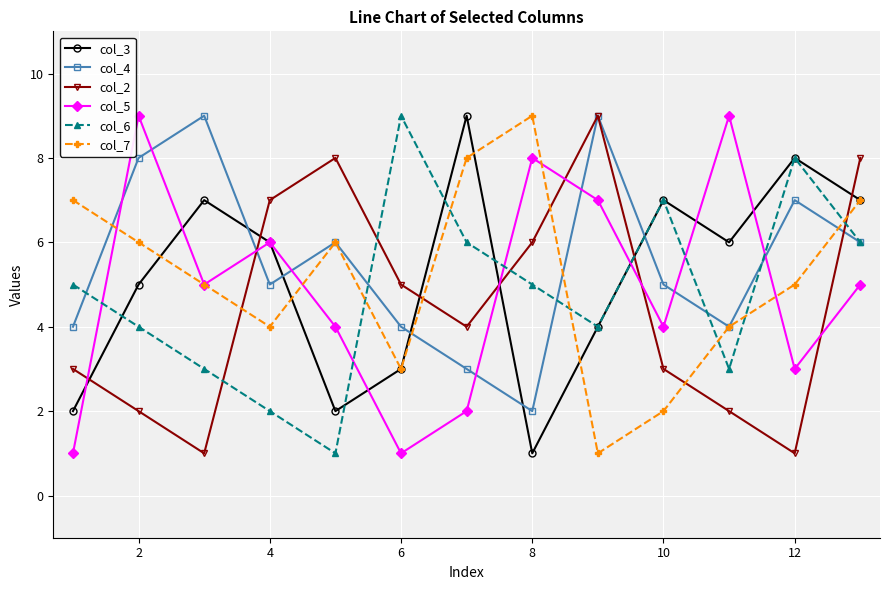

True or false: col_4 has more than 0 interior local peaks.

True